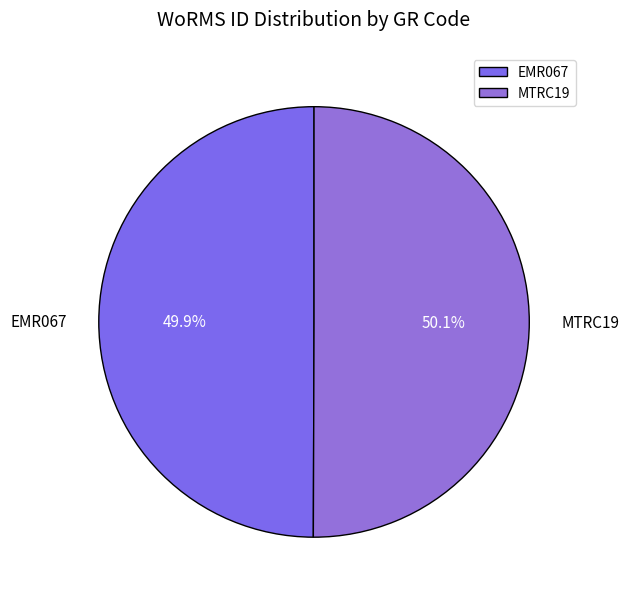

How many segments does this pie chart have?

2